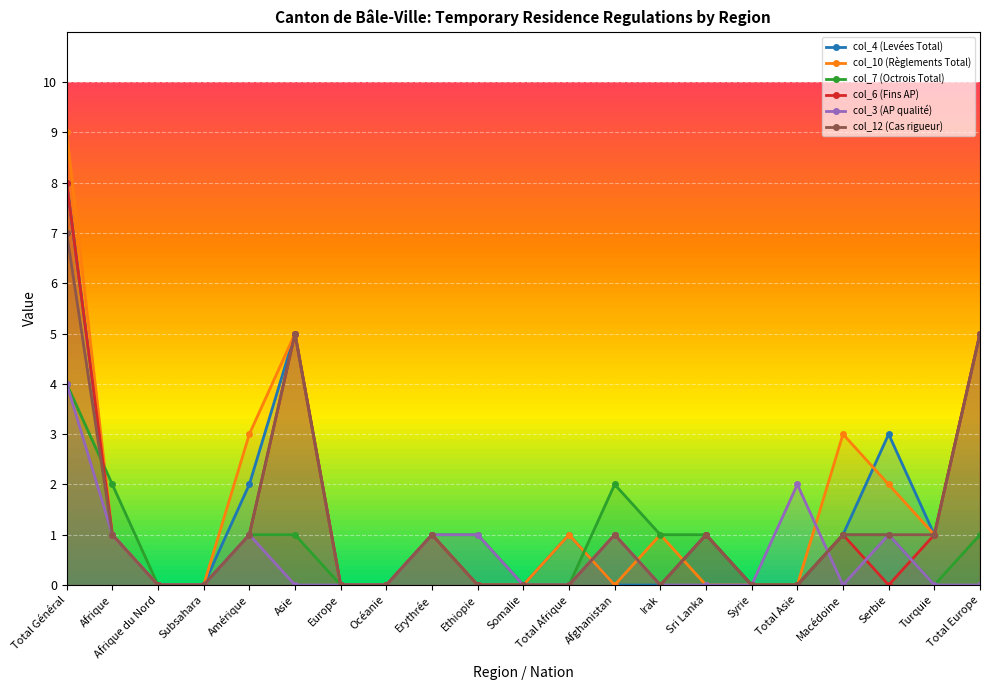

How many values in the col_10 (Règlements Total) series are below 1?

10